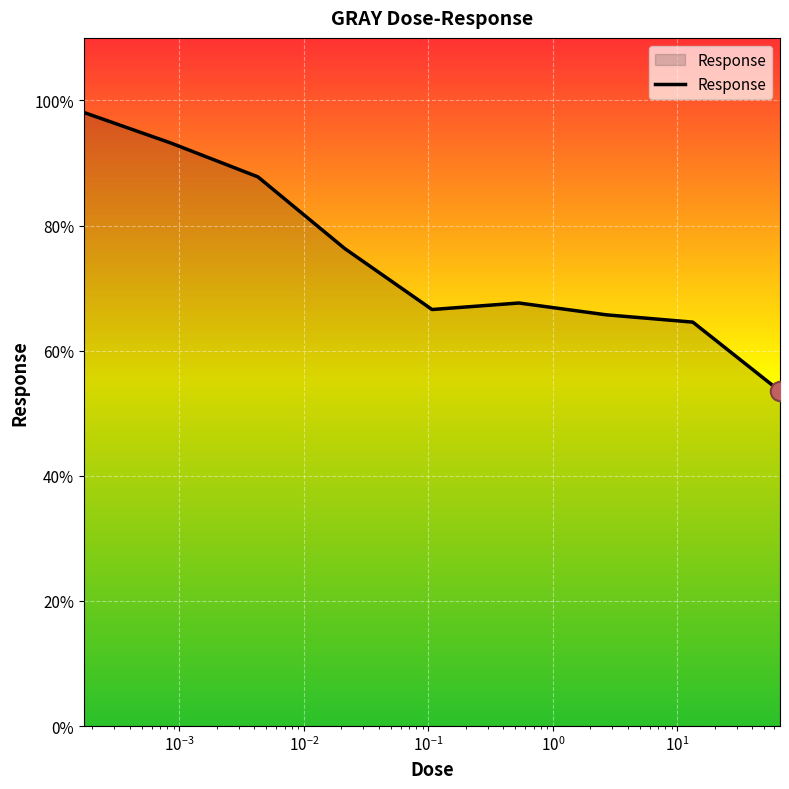

What is the difference between the maximum and minimum values?

44.6